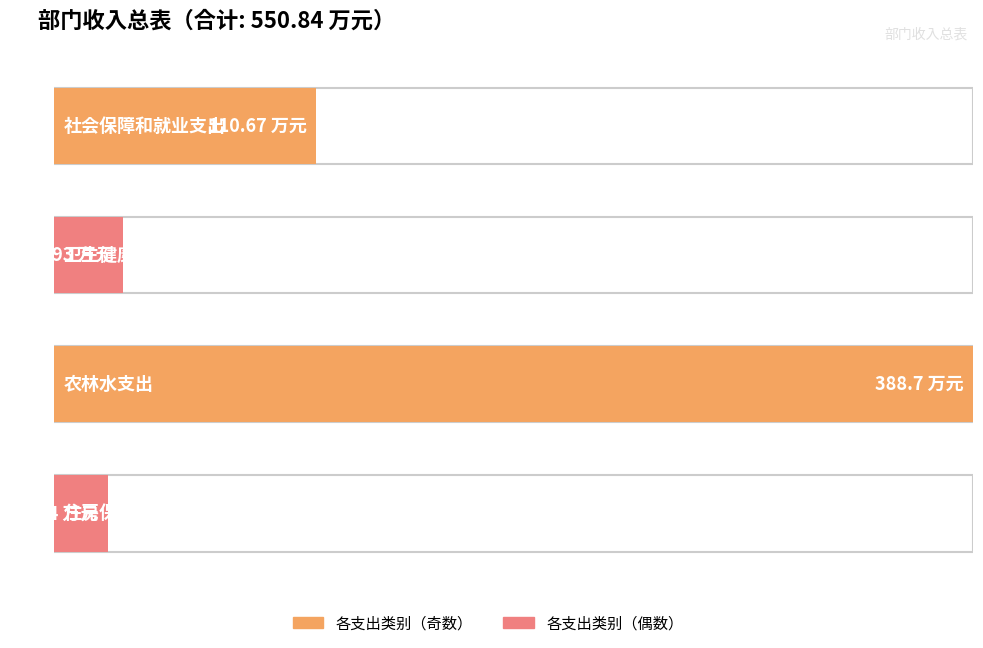

Rank the categories by 总计 value from lowest to highest.

住房保障支出, 卫生健康支出, 社会保障和就业支出, 农林水支出